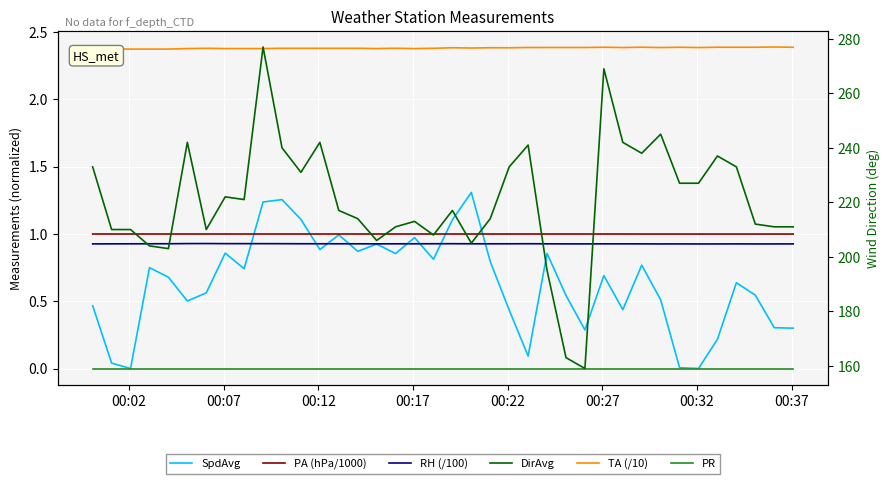

What is the value of the TA (/10) point at the 27th from the left?

2.4